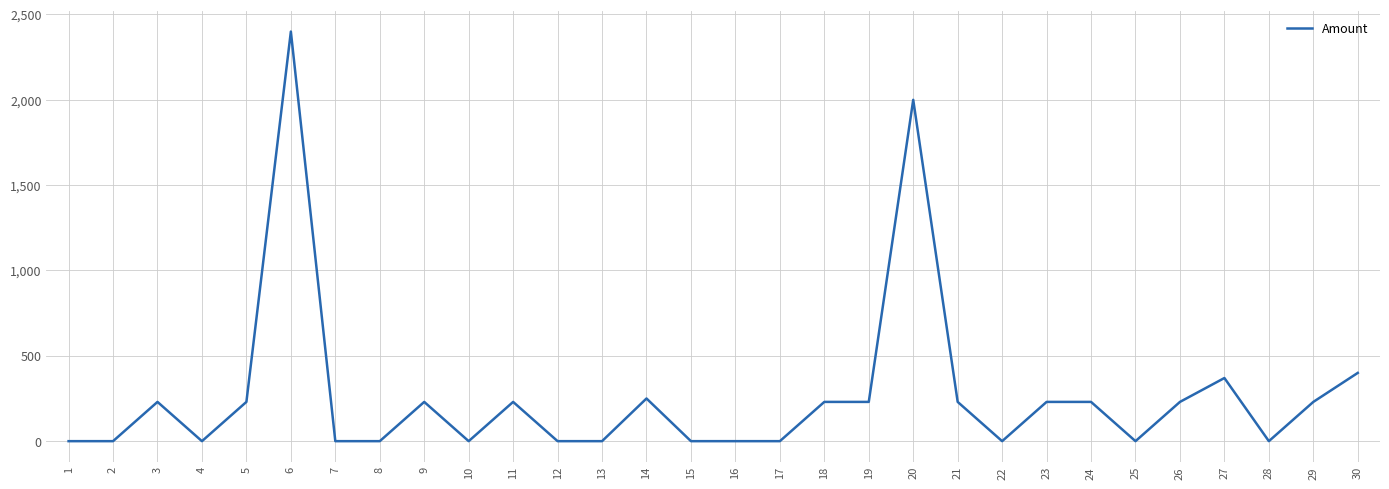

Does the chart display data point markers on the line(s)?

No